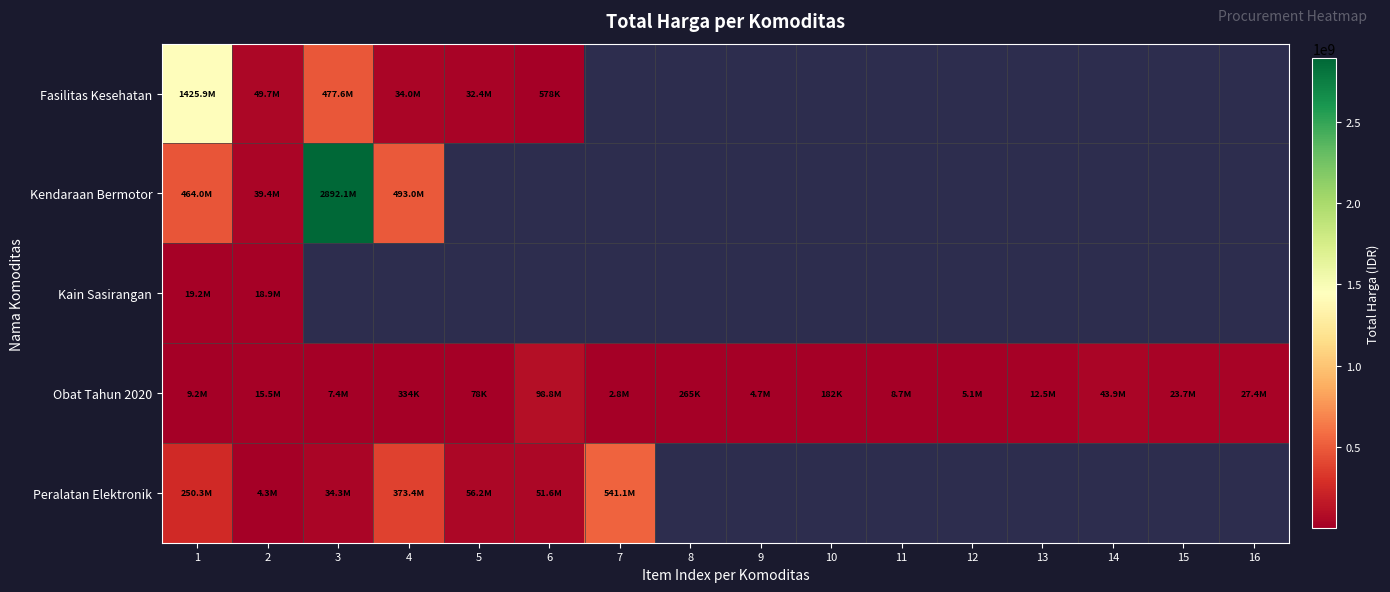

What is the maximum value shown in the chart?

2892122000.0